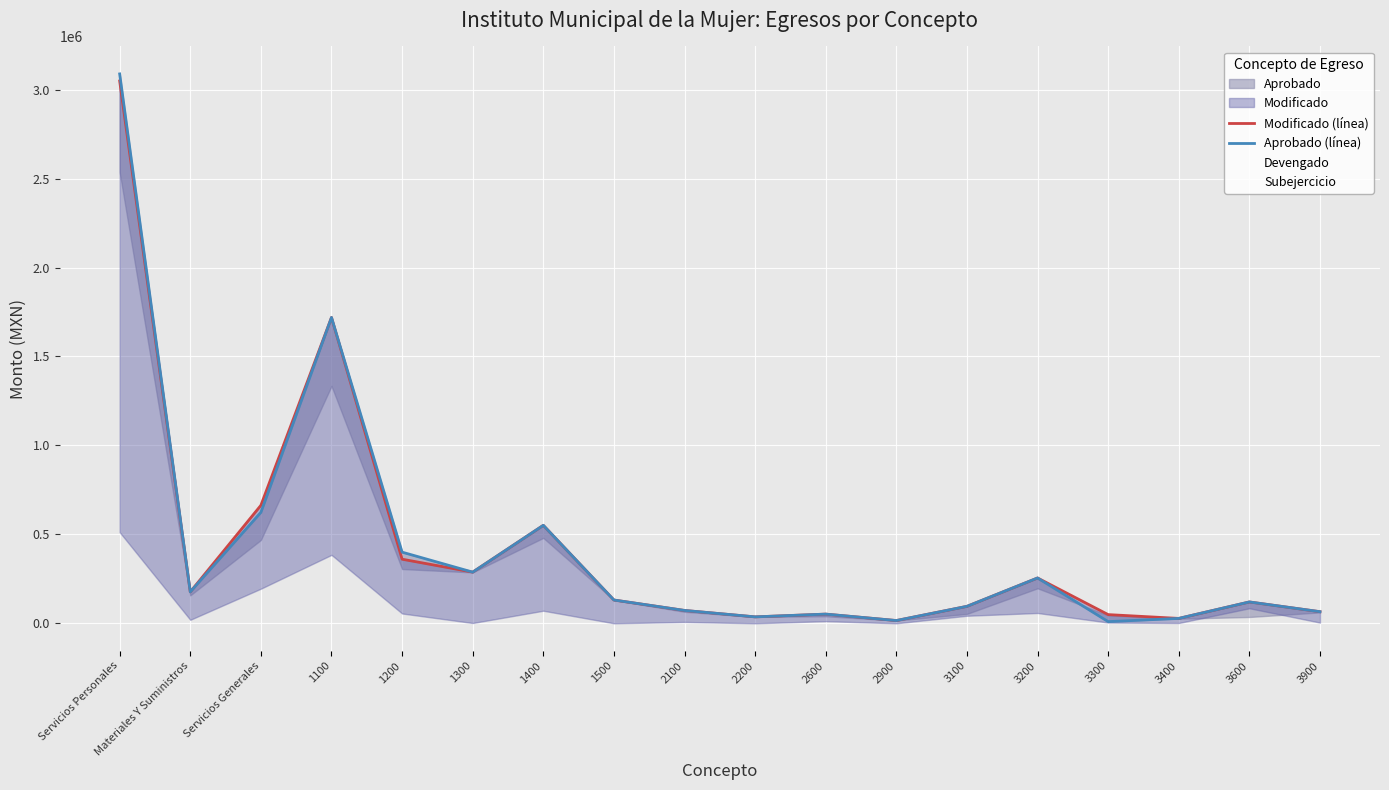

How many data points in Modificado (línea) are above 130841?

9